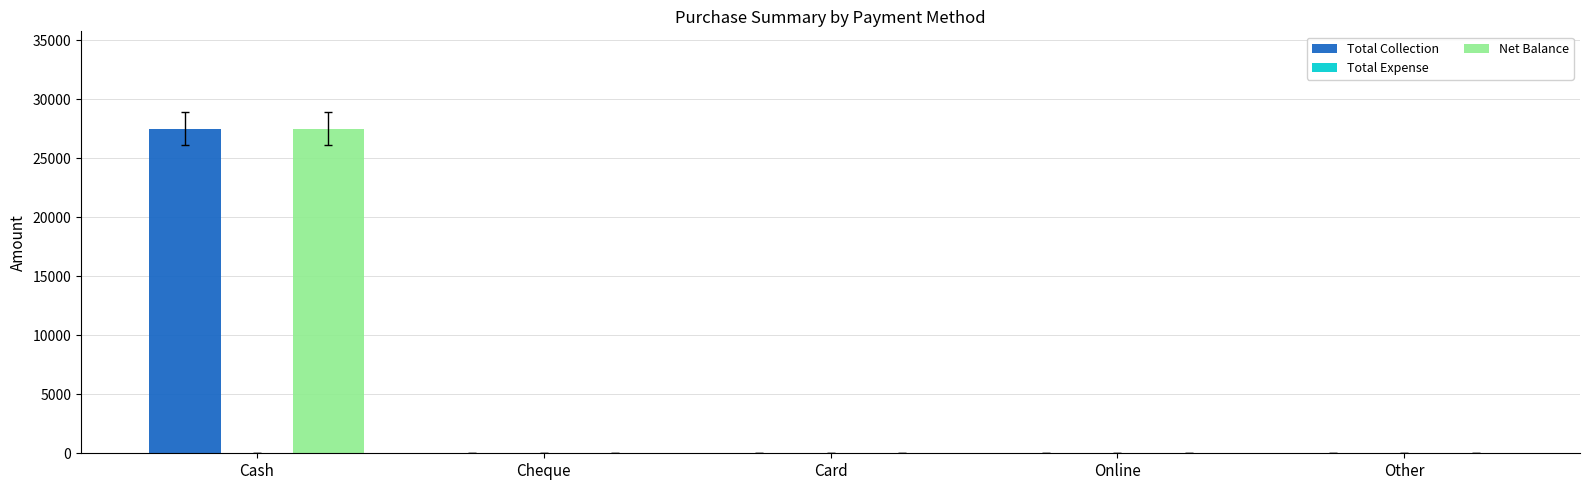

How many groups of bars are there?

5